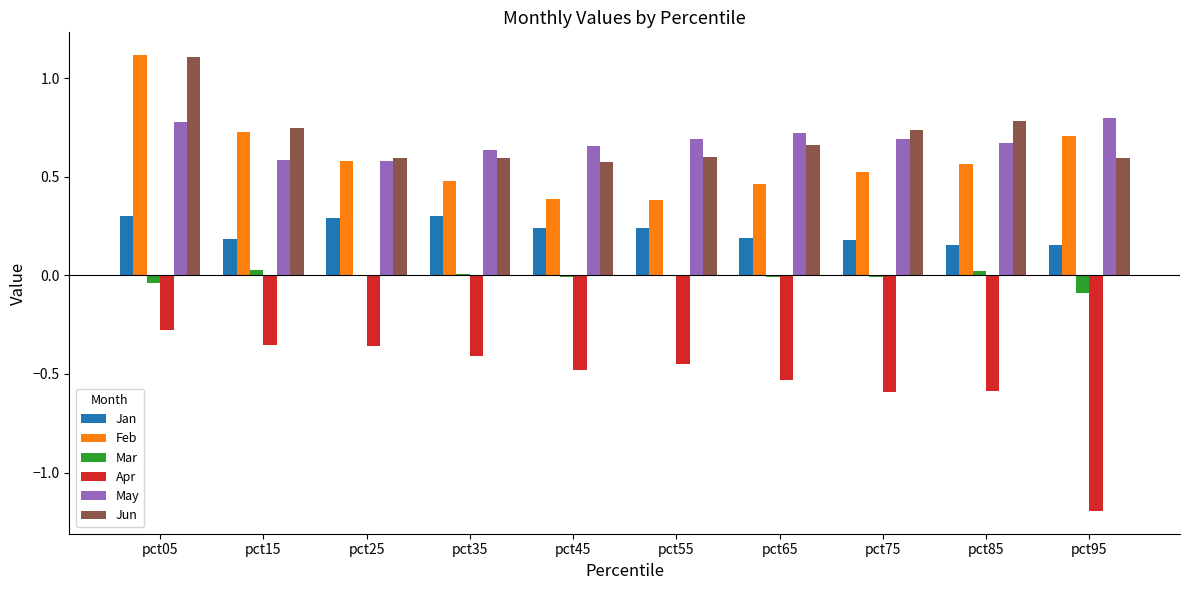

The value of Feb at pct35 is 0.5. True or false?

True